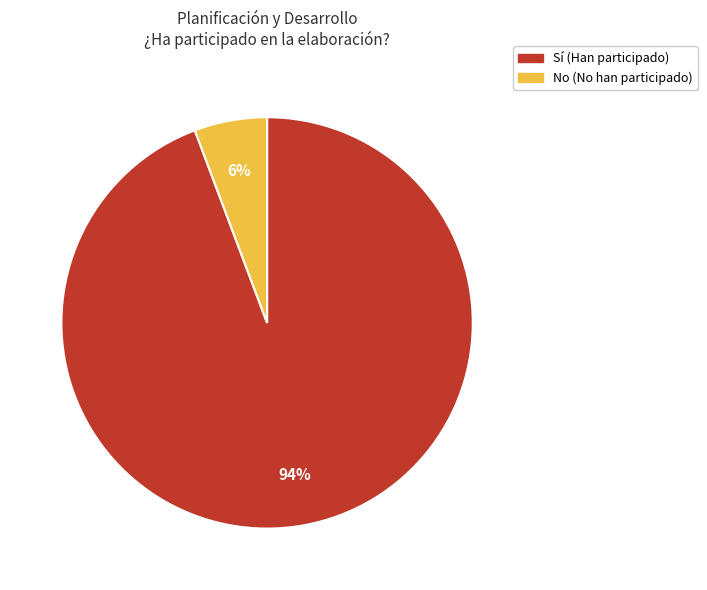

To the nearest percent, what is the average slice percentage?

50%